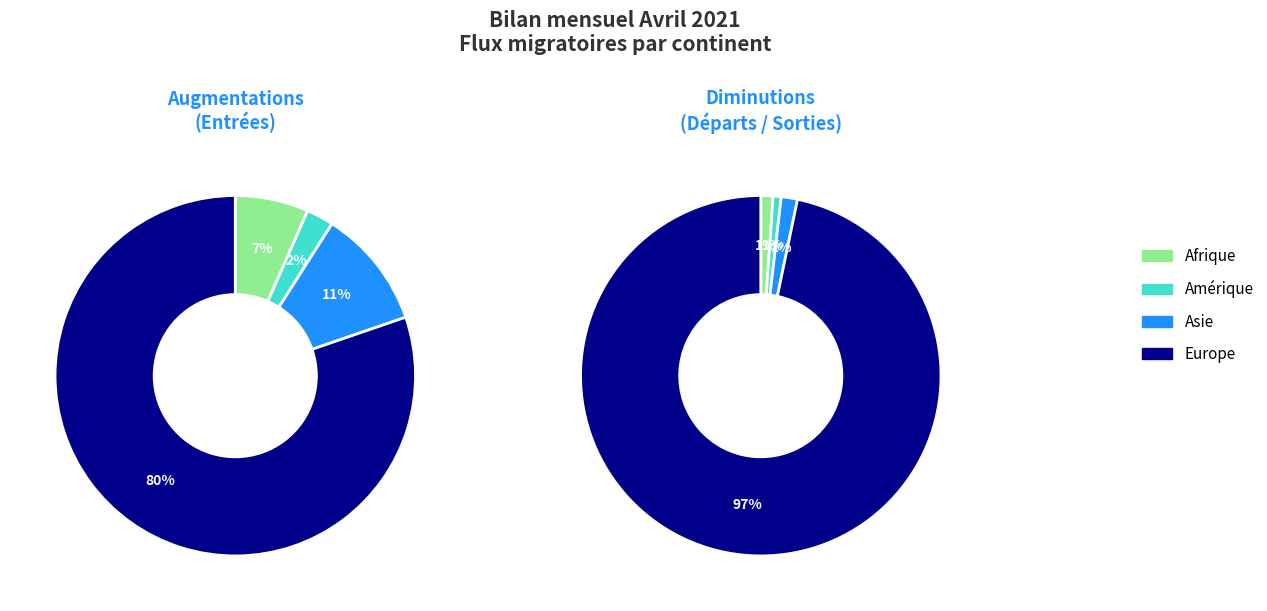

Do Europe and Amérique together represent more than half of the pie?

Yes